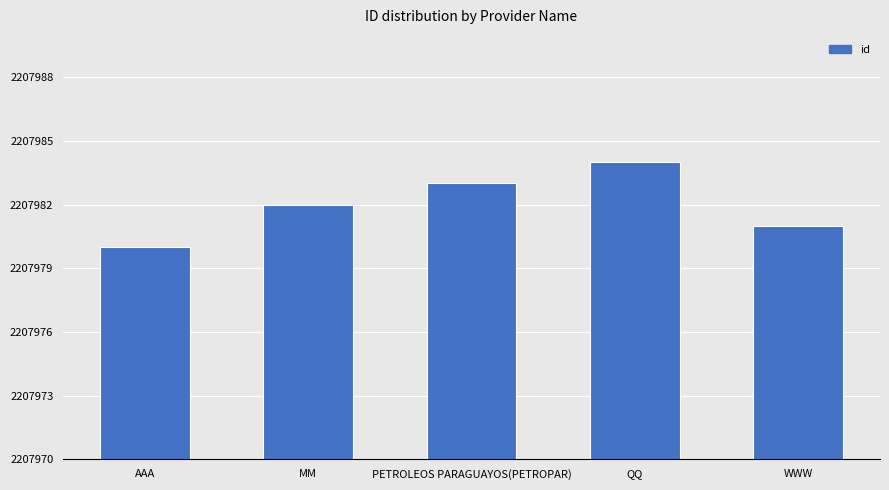

What is the sum of all values?

11039910